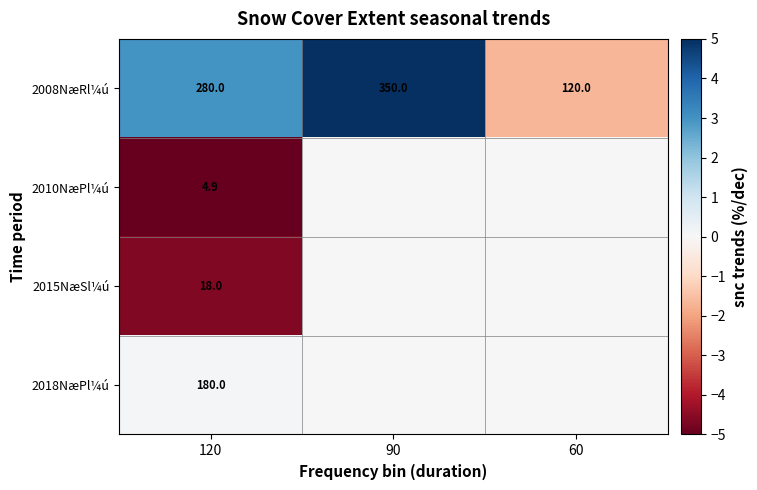

At which label is 2008NæRl¼ú closest to 235?

120